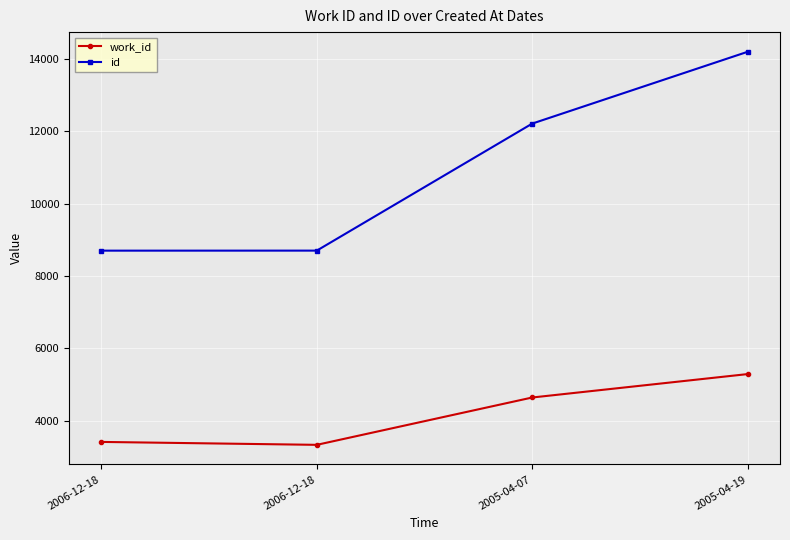

Is the value of id at 2005-04-19 greater than the value of work_id at 2006-12-18?

Yes